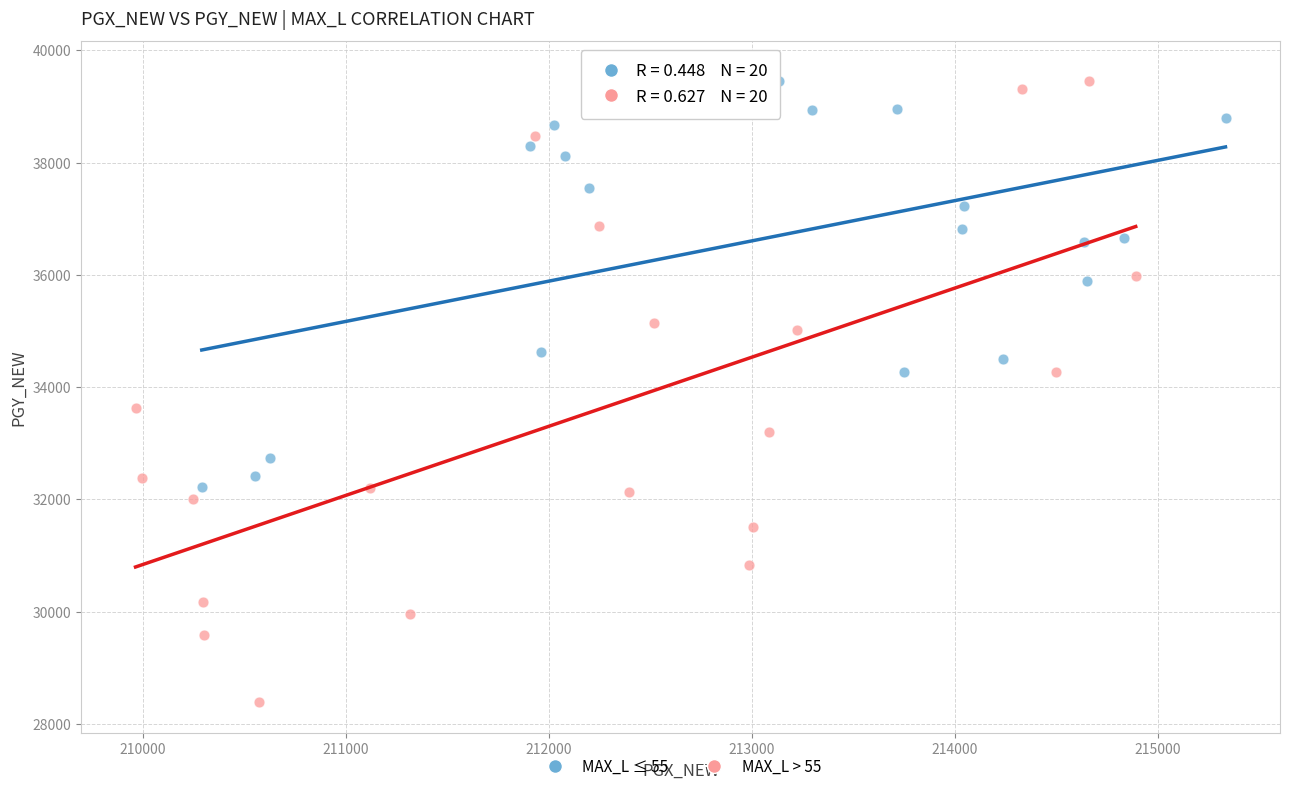

Which series has the largest Y range (max minus min)?

MAX_L > 55